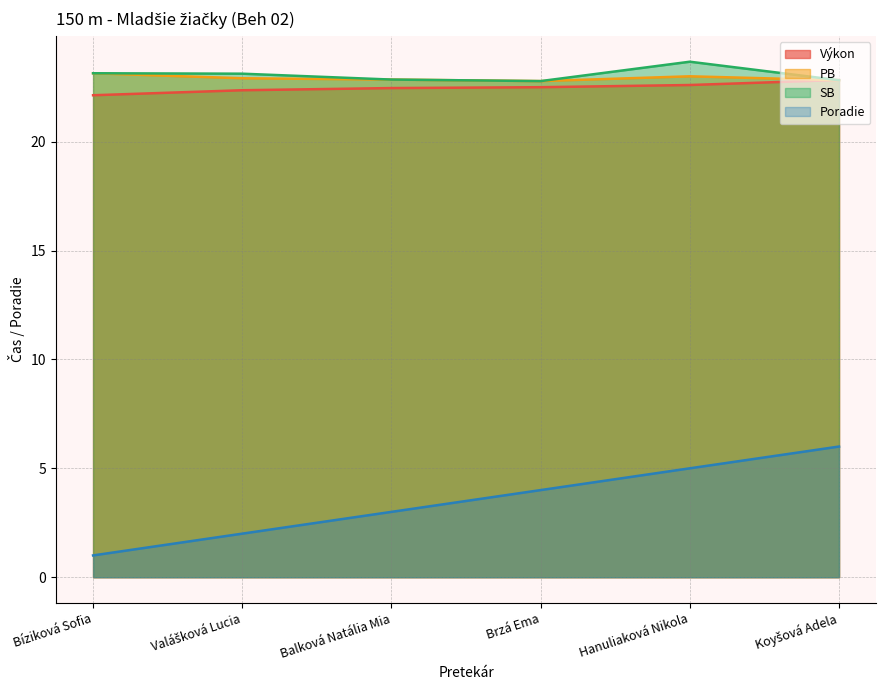

True or false: Výkon and PB intersect in this chart.

True